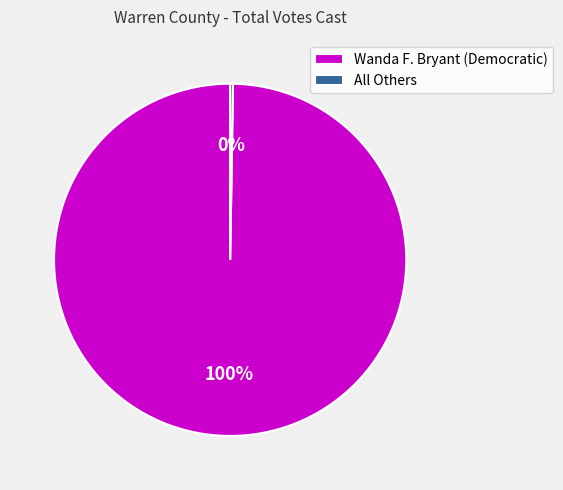

To the nearest percent, what is the average slice percentage?

50%